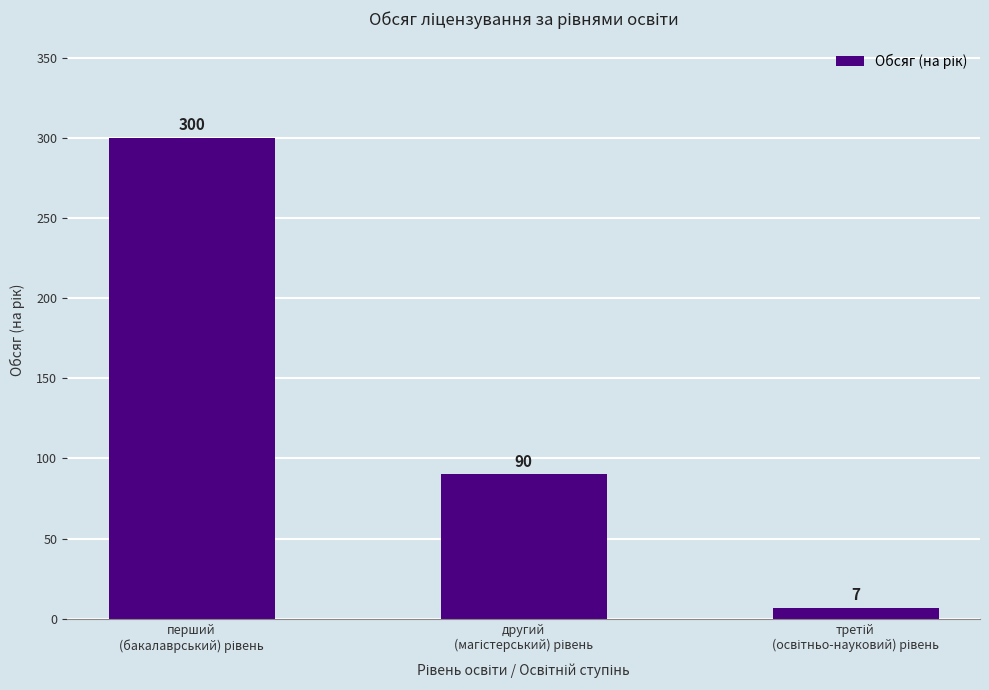

What is the difference between the maximum and minimum values?

293